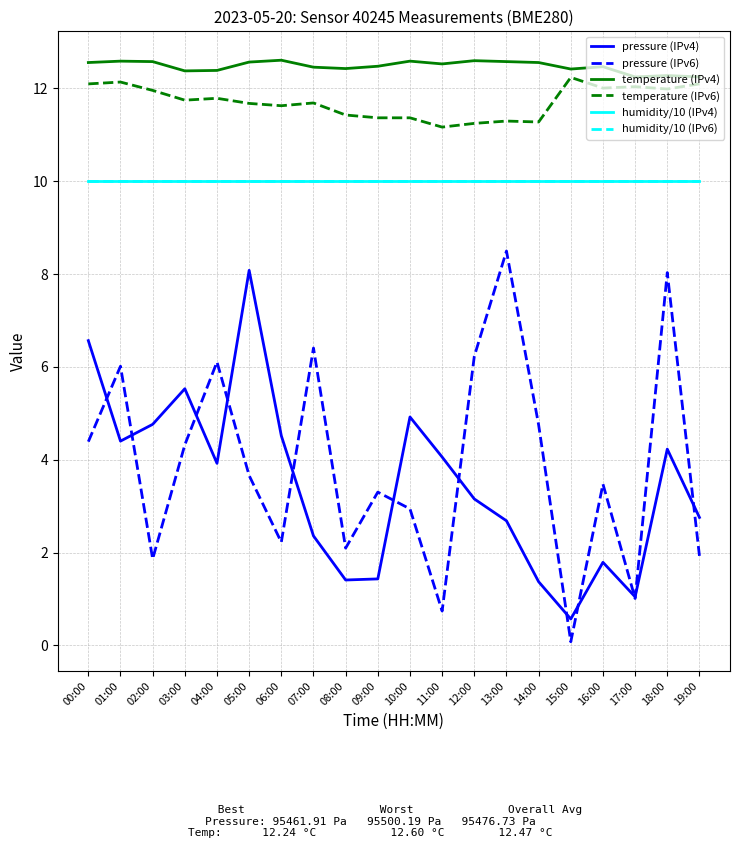

Is this an area chart (filled region under the line)?

No